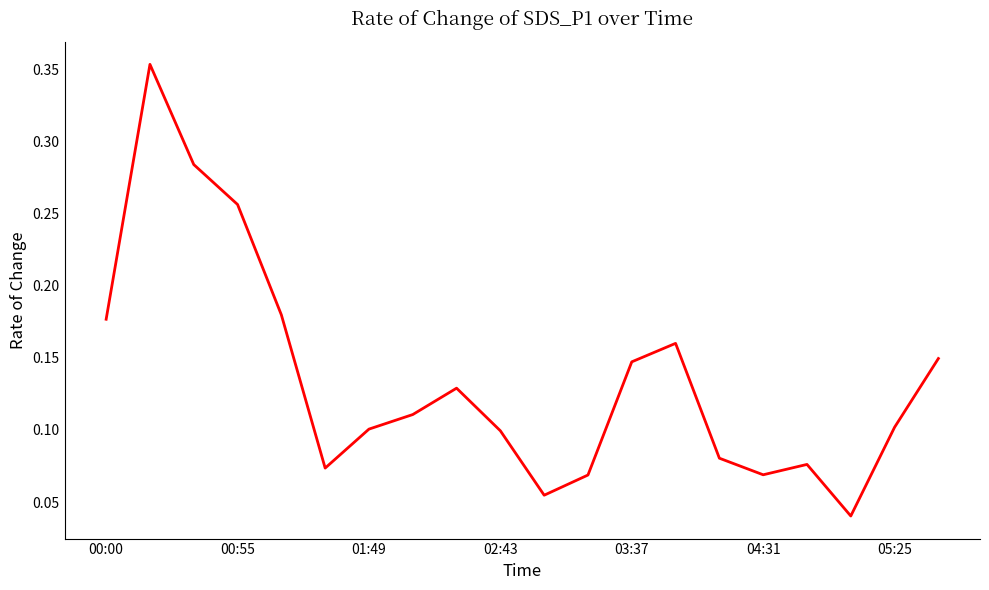

True or false: the data shows 0.1 at 02:43.

True